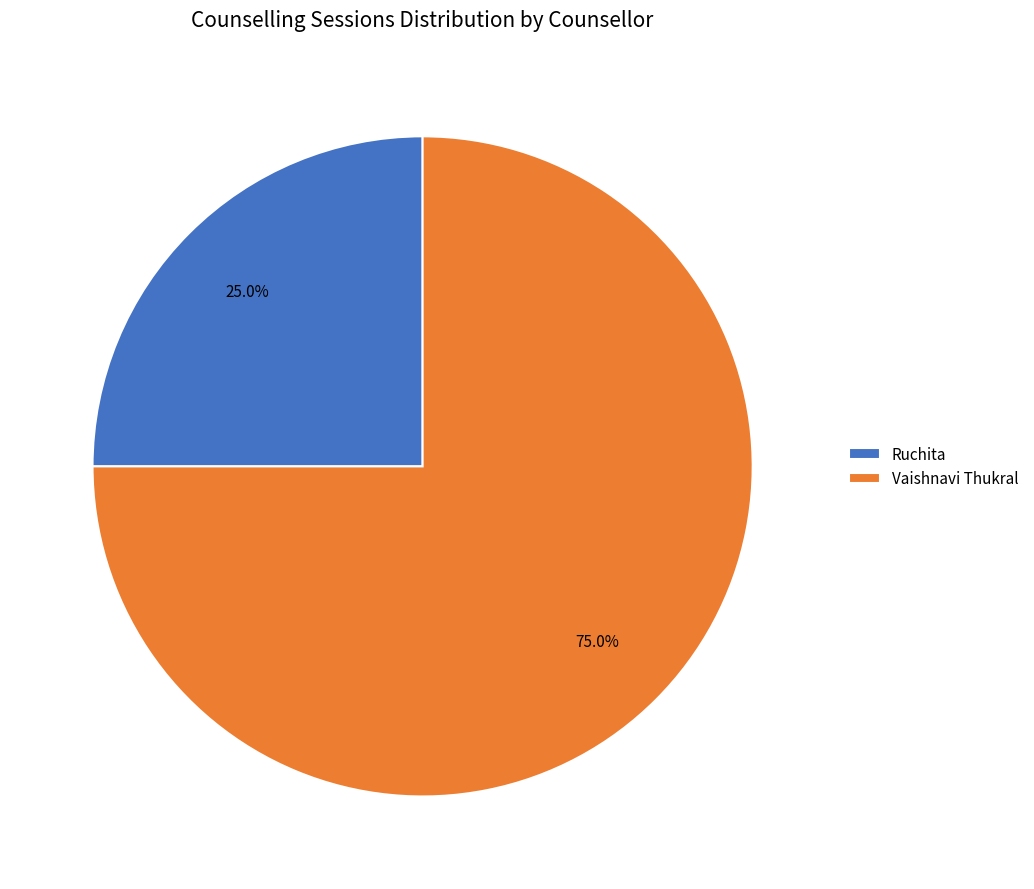

How many slices are in this pie chart?

2